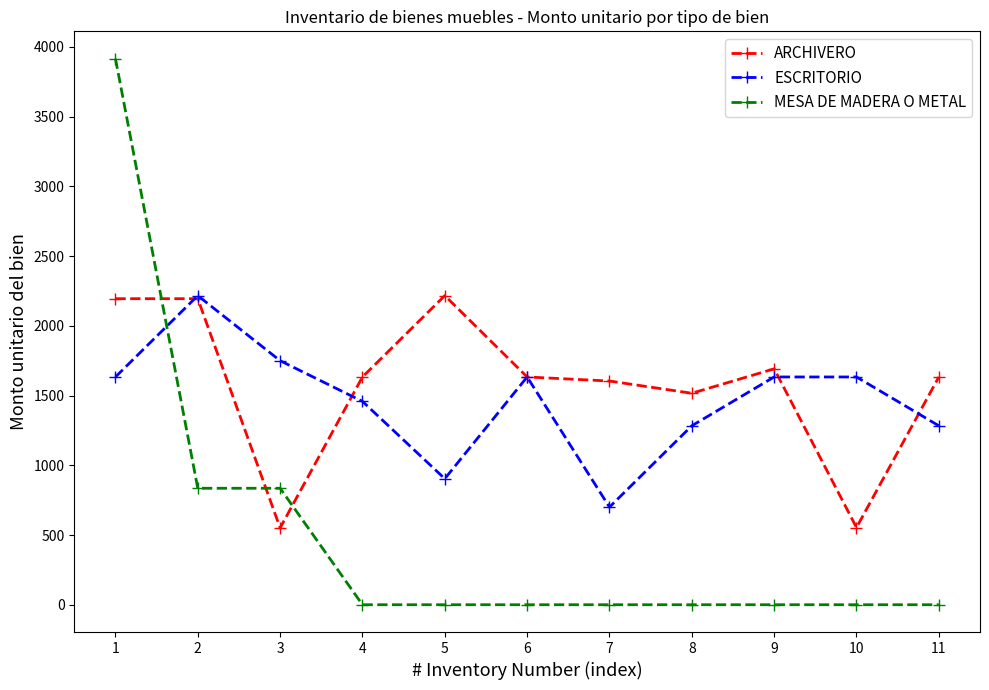

What is the value of the ARCHIVERO point at the 1st from the left?

2194.7